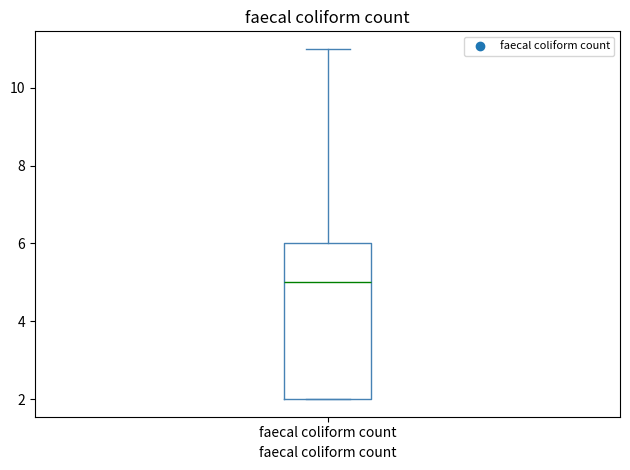

Read this box plot against the y-axis: the position of the median line, the range covered by the box, and the ends of both whiskers. The values are not printed on the chart, so give them approximately, as read against the axis.

median 5, box 2 to 6, whiskers 2 to 11